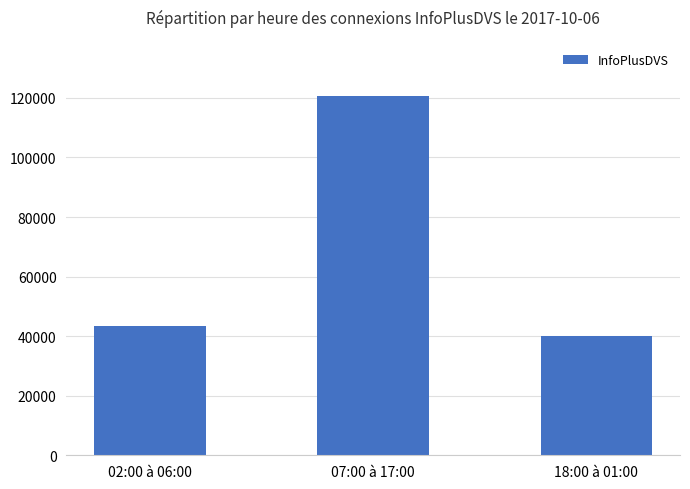

True or false: the data shows 64843 at 02:00 à 06:00.

False